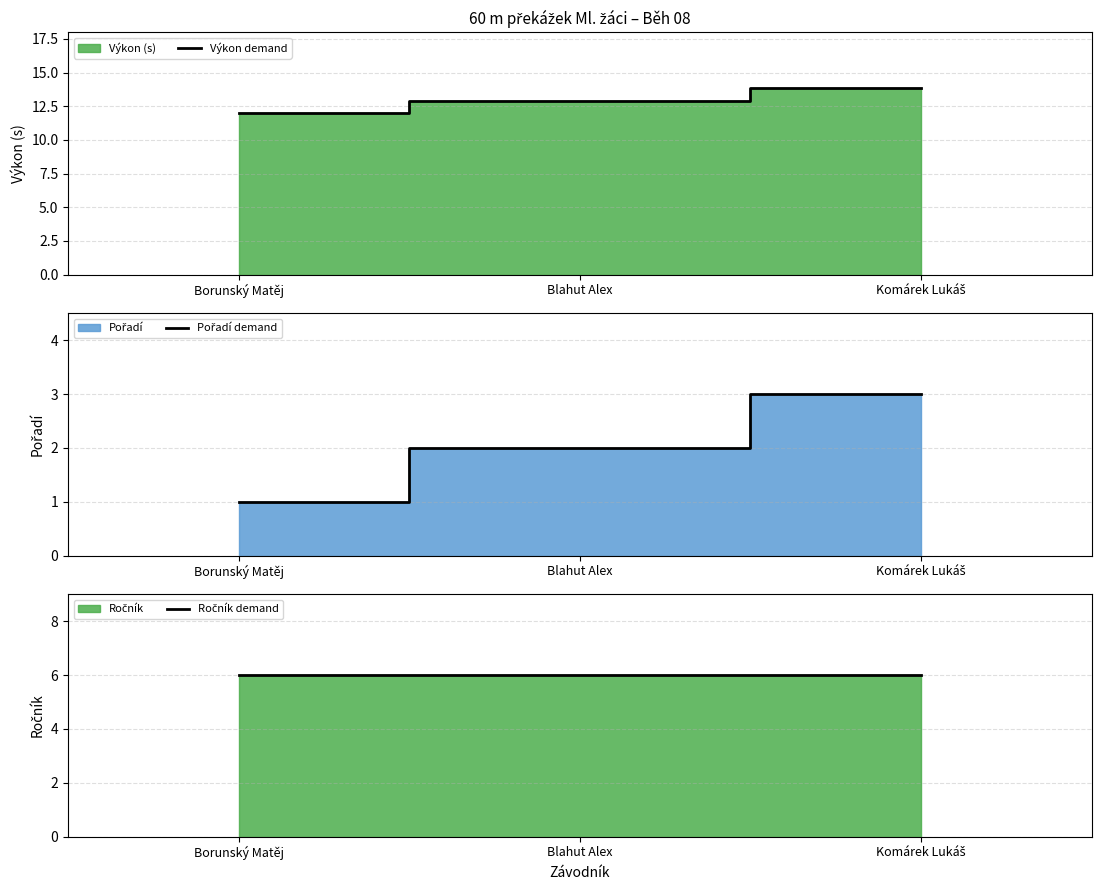

What is the label of the 2nd point from the right?

Blahut Alex